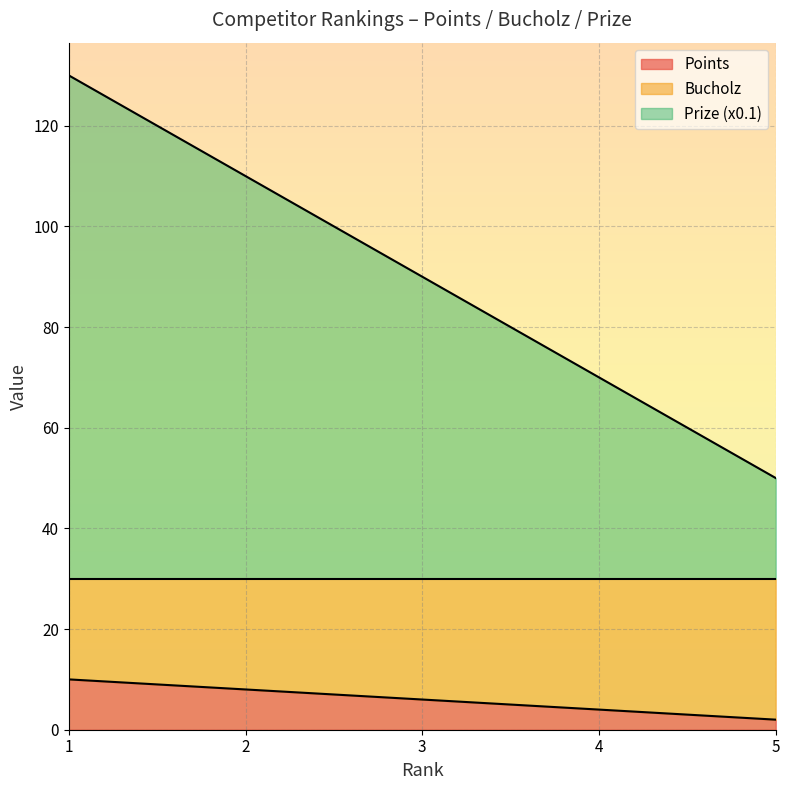

Does the chart display data point markers on the line(s)?

No